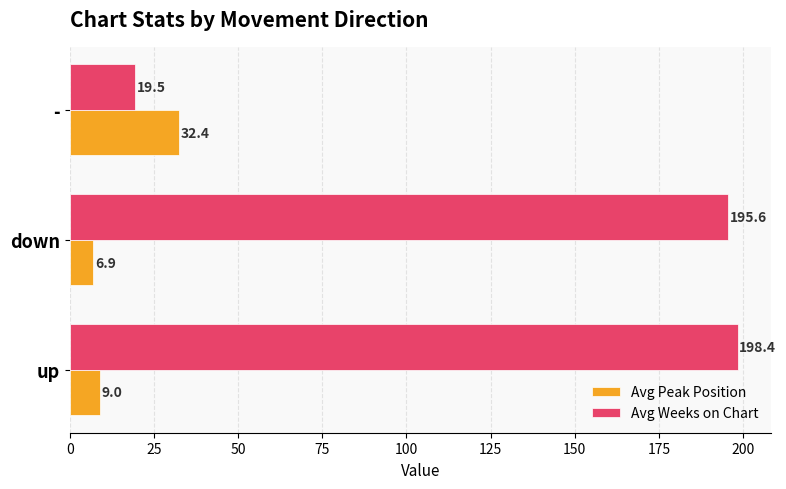

At how many categories does at least one series exceed 117?

2